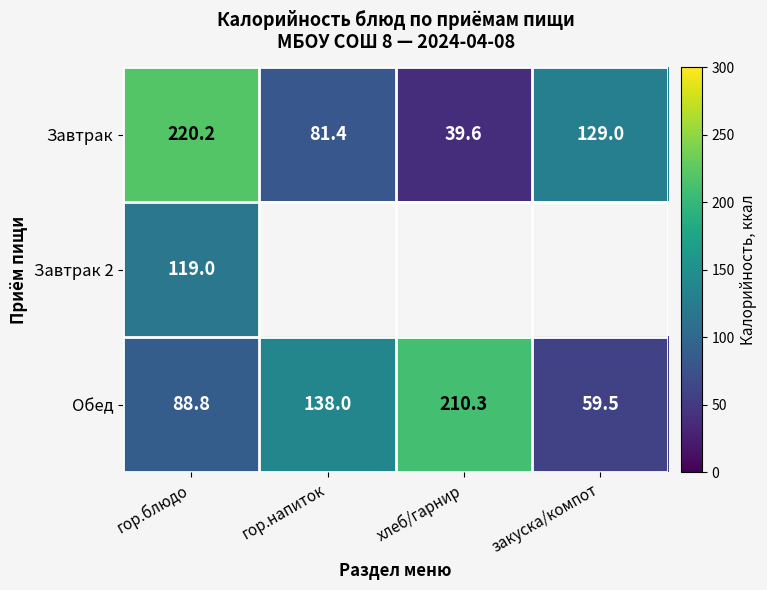

At which label does Завтрак reach its peak?

гор.блюдо